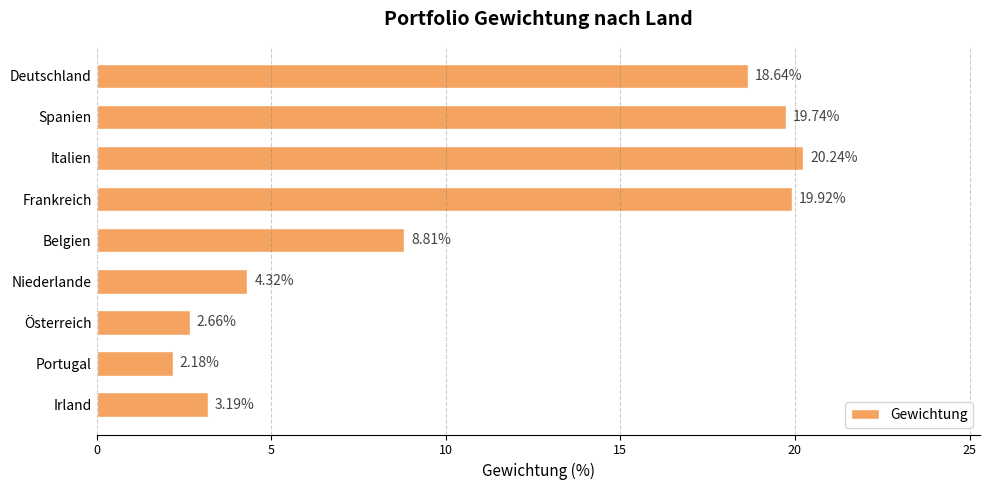

At which label is the value closest to 11?

Belgien